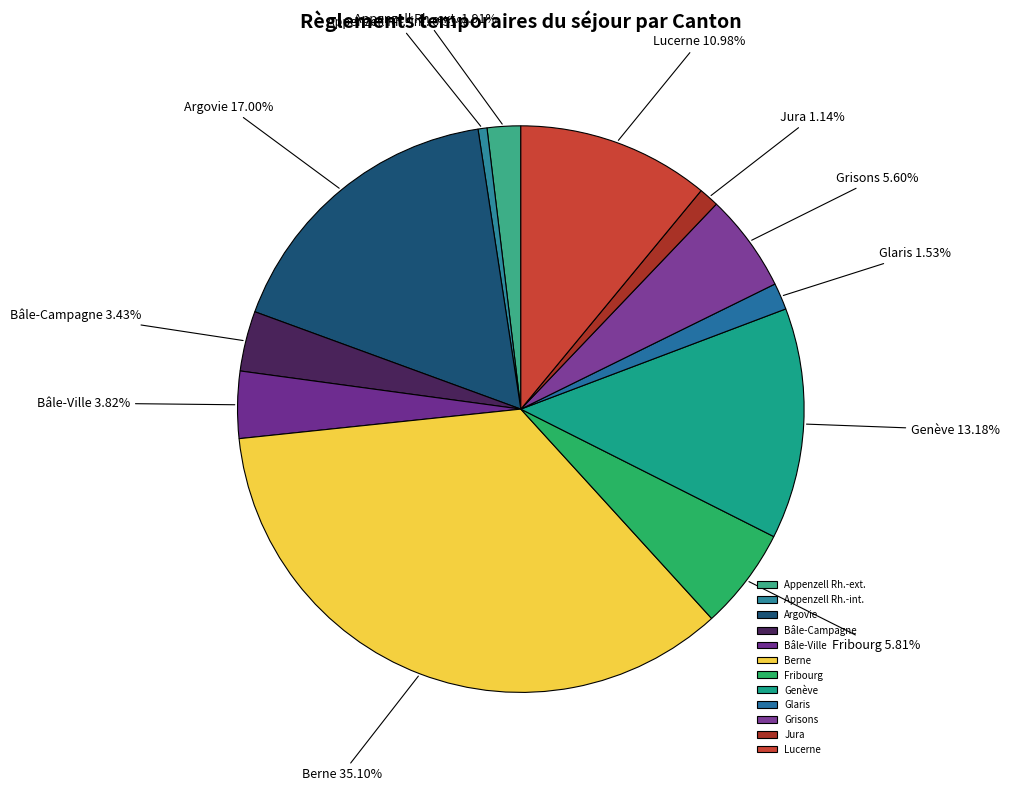

What portion of the pie excludes Bâle-Ville?

96.2%